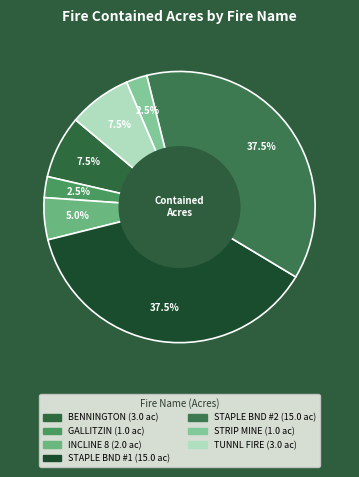

How many segments does this pie chart have?

7